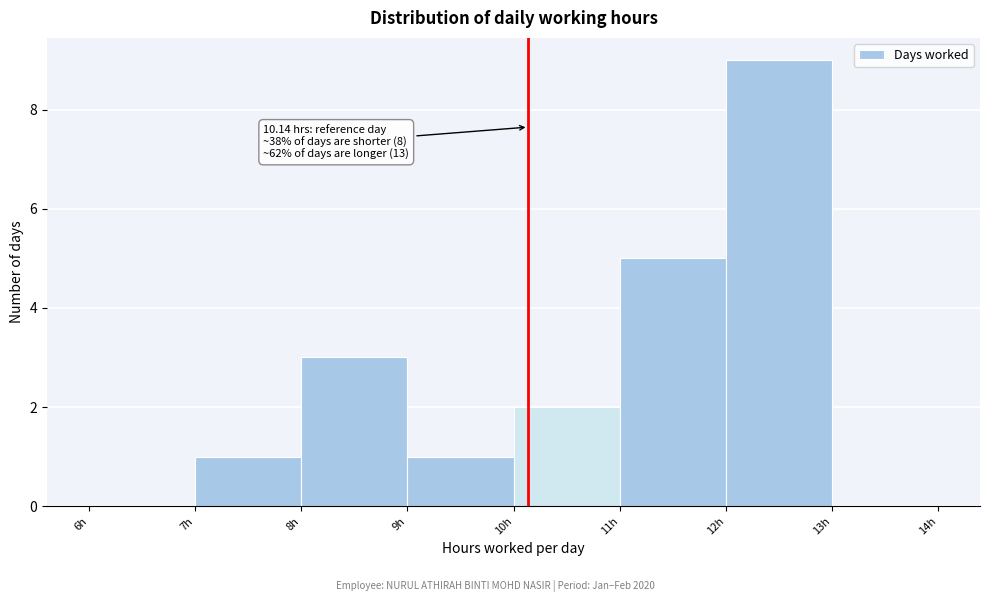

Which range on the x-axis has the tallest bar?

12 to 13